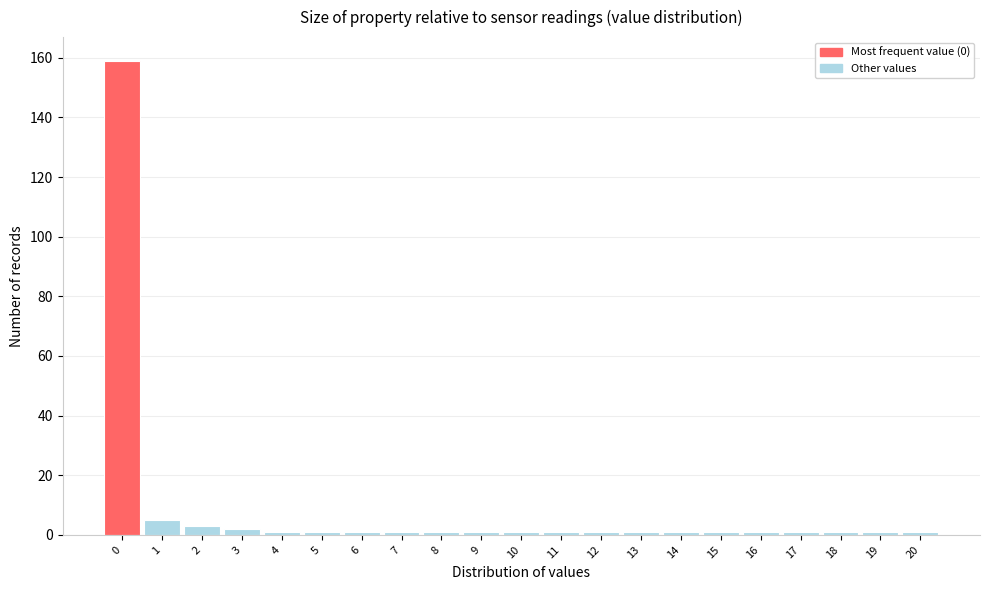

Which range on the x-axis has the tallest bar?

-0.5 to 0.5